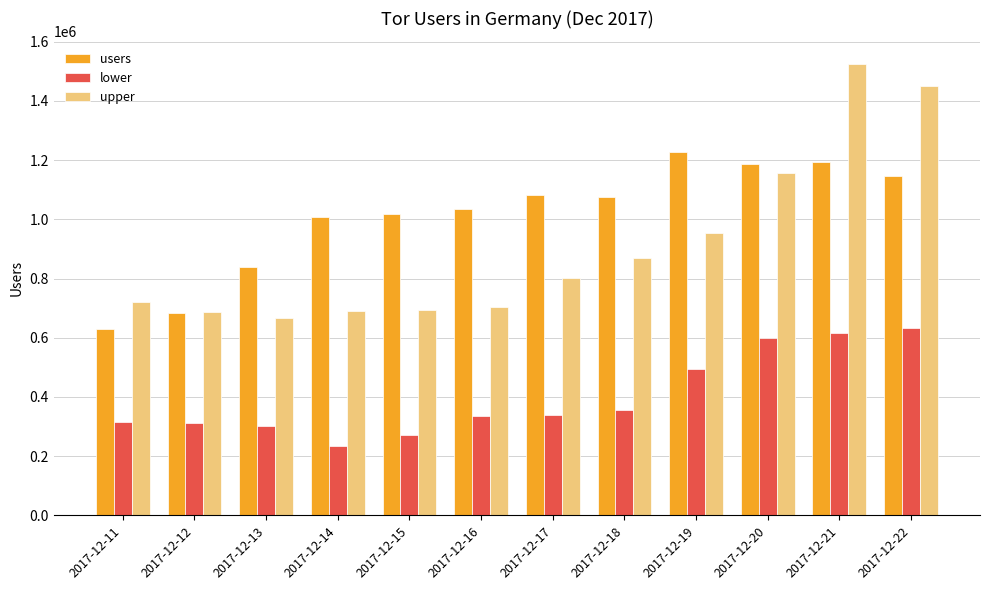

How many groups of bars are there?

12